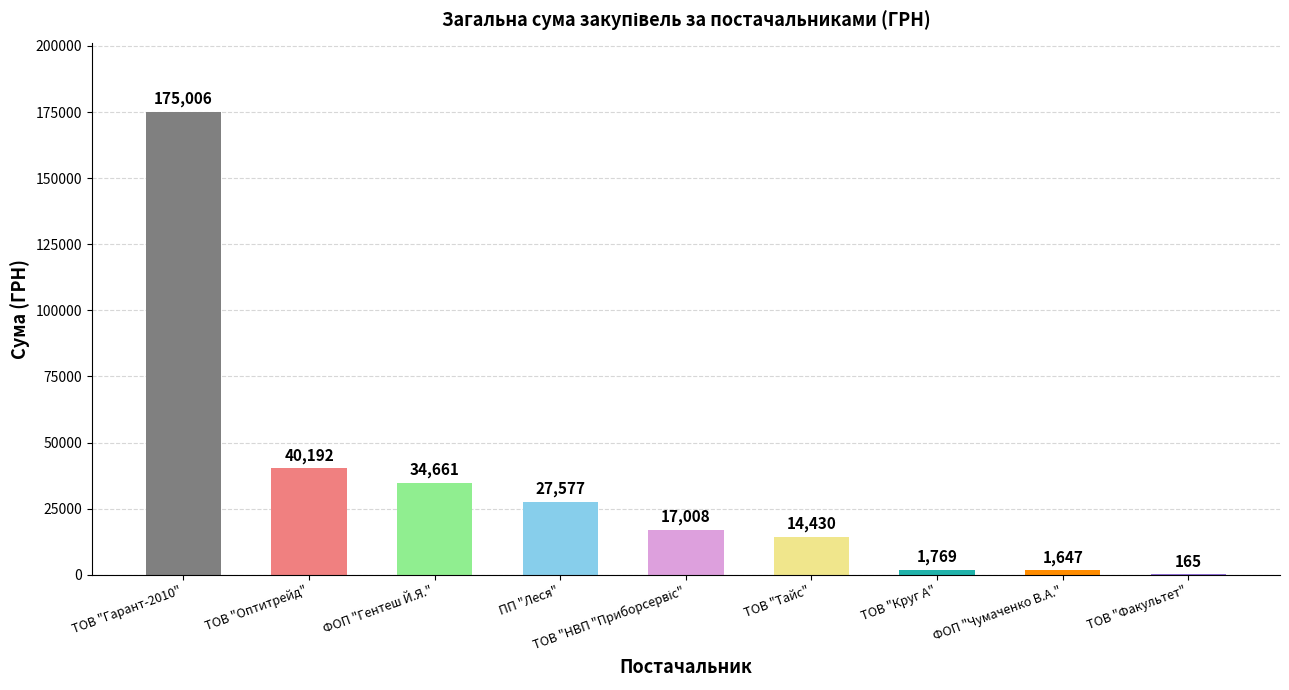

Are the bars horizontal?

No